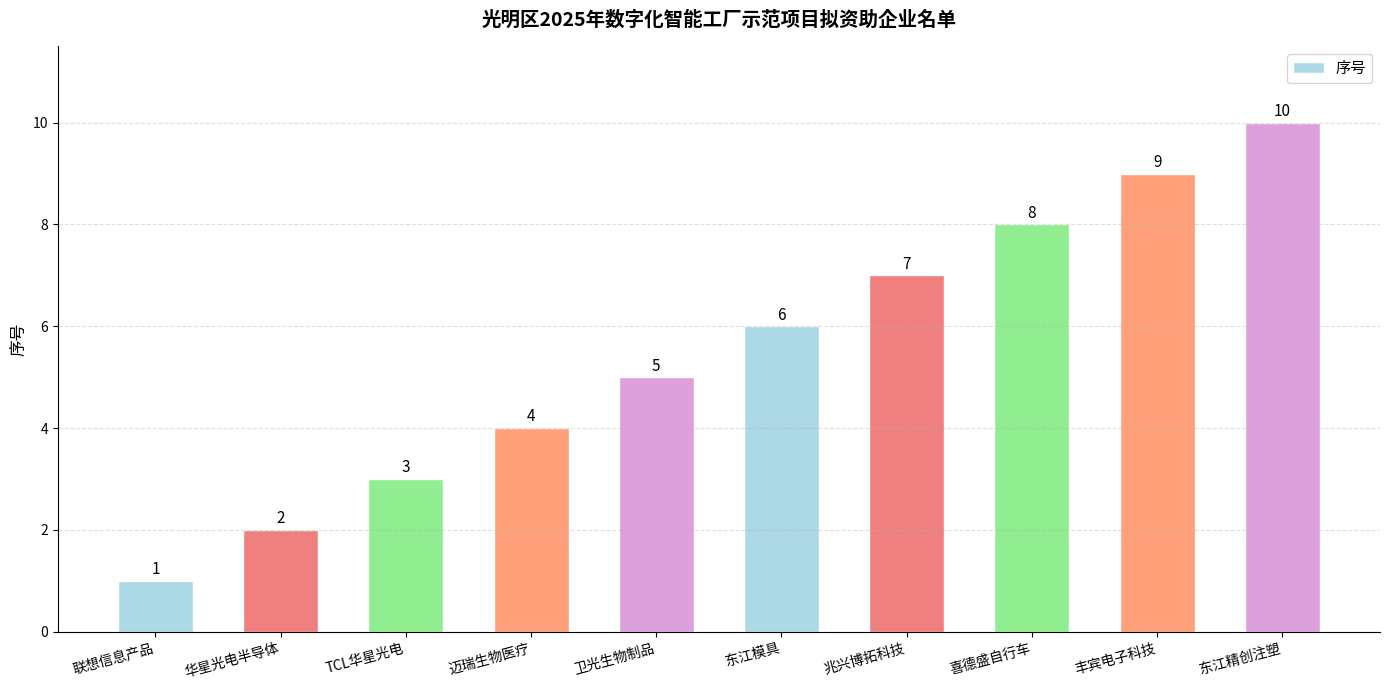

What is the smallest value displayed?

1